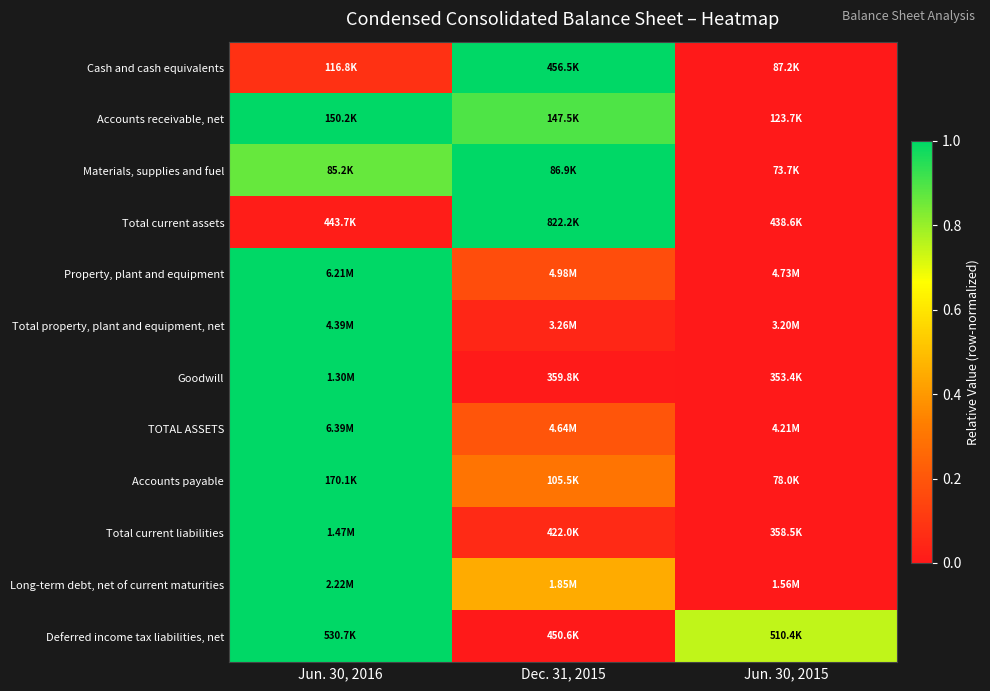

How many distinct data groups are displayed?

12